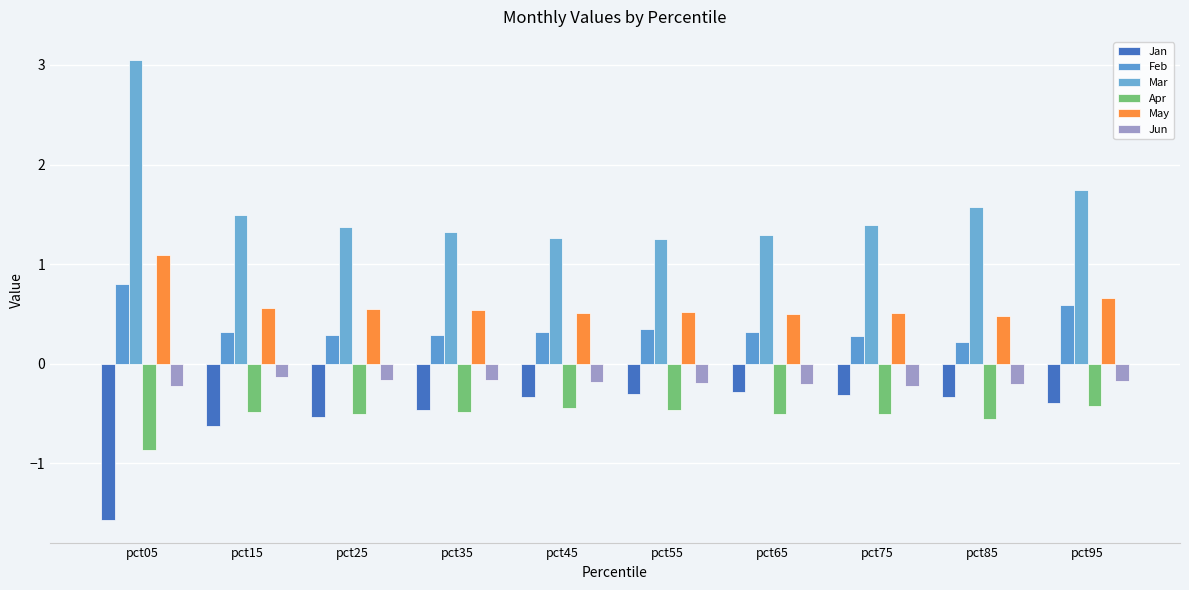

Which series has the largest total across all categories?

Mar